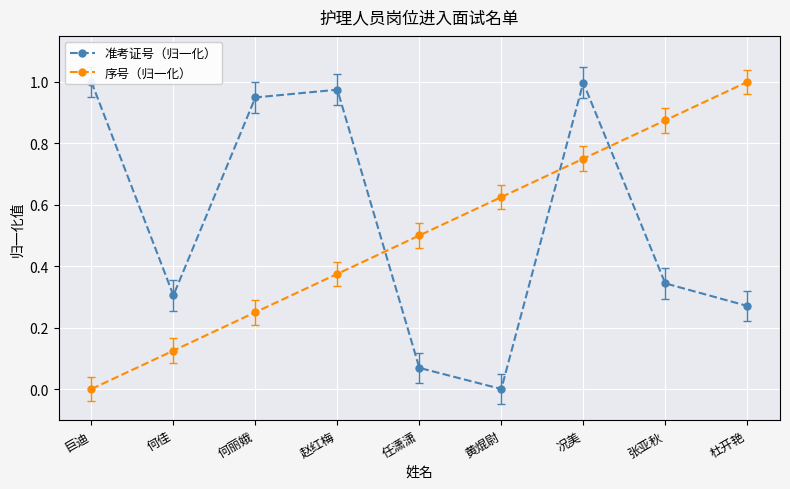

The 序号（归一化） series shows 1.0 at 杜开艳. True or false?

True